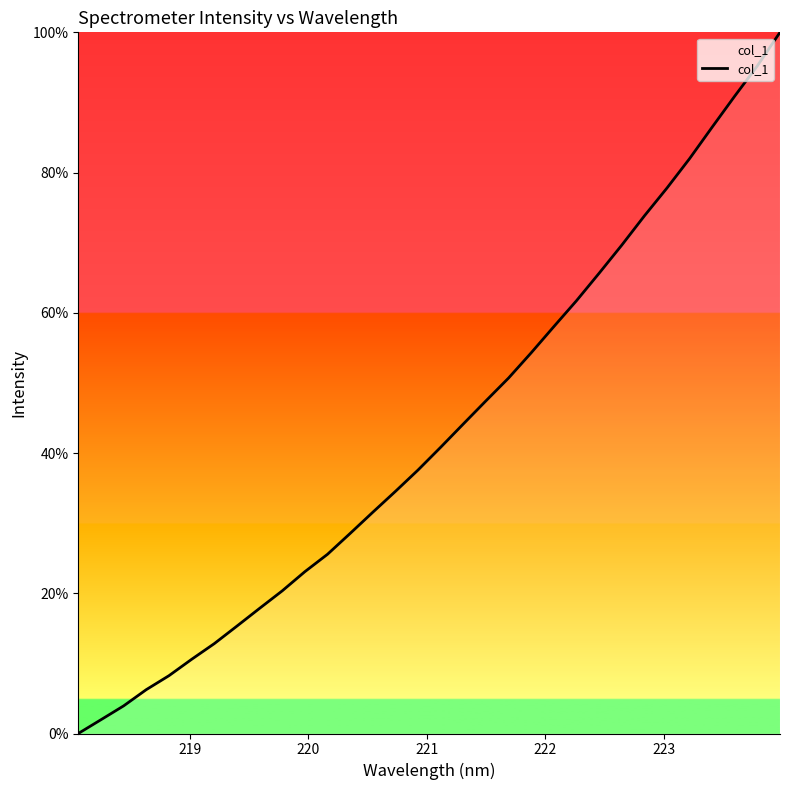

What is the difference between the maximum and minimum values?

100.0